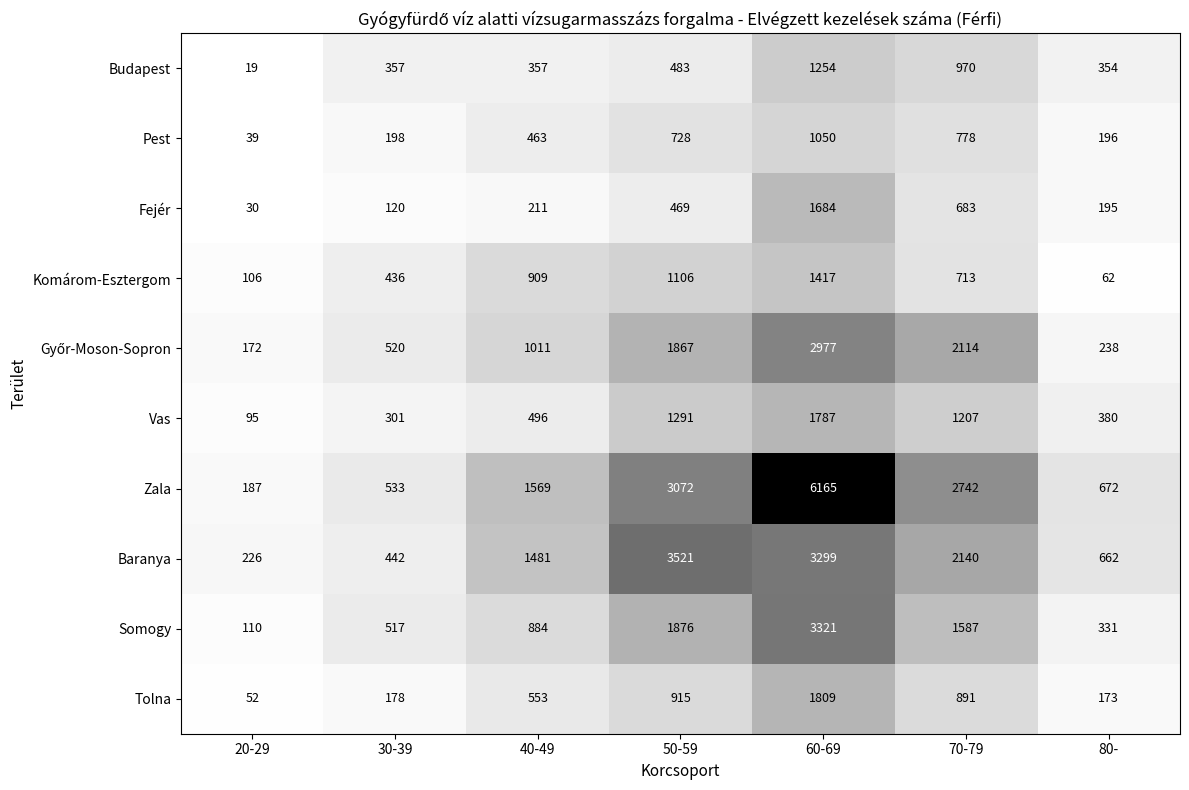

The Baranya series shows 904 at 80-. True or false?

False